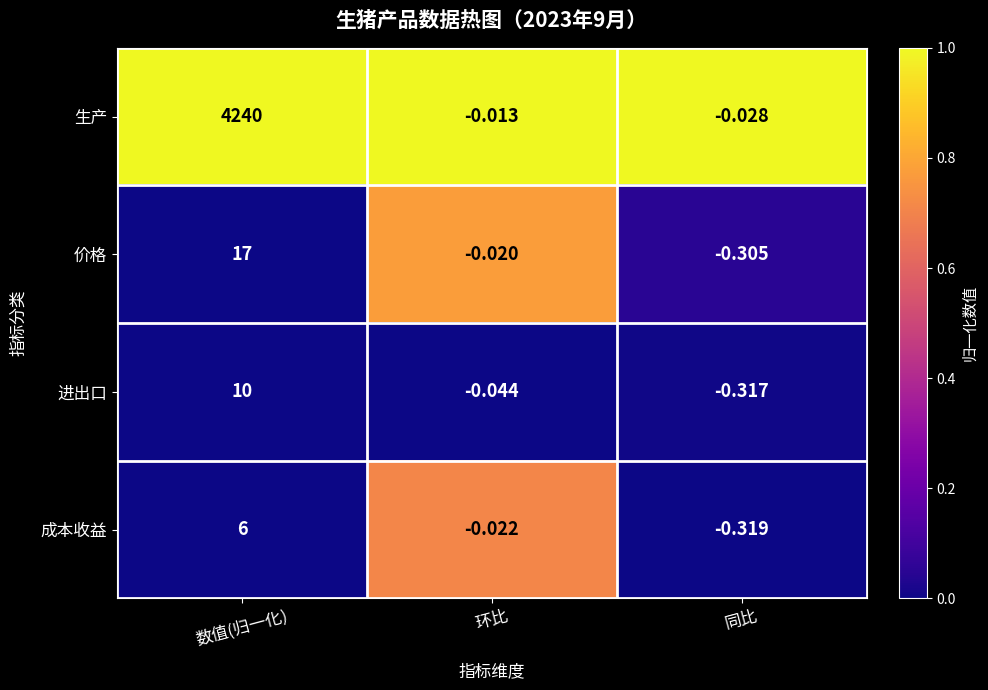

At how many categories does at least one series exceed 0?

1